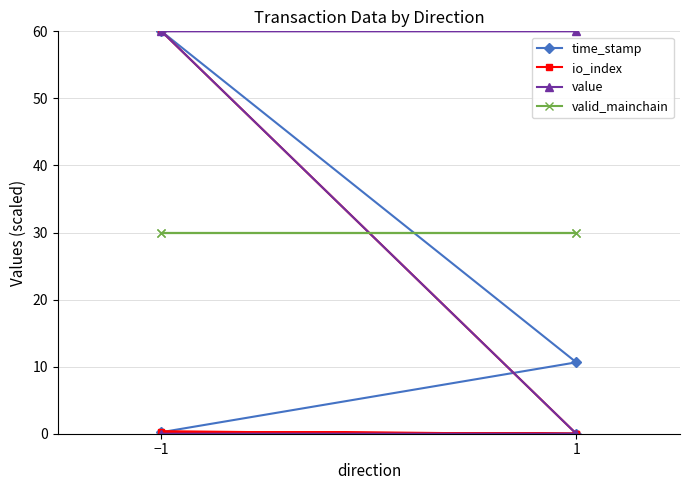

True or false: io_index and value intersect in this chart.

False